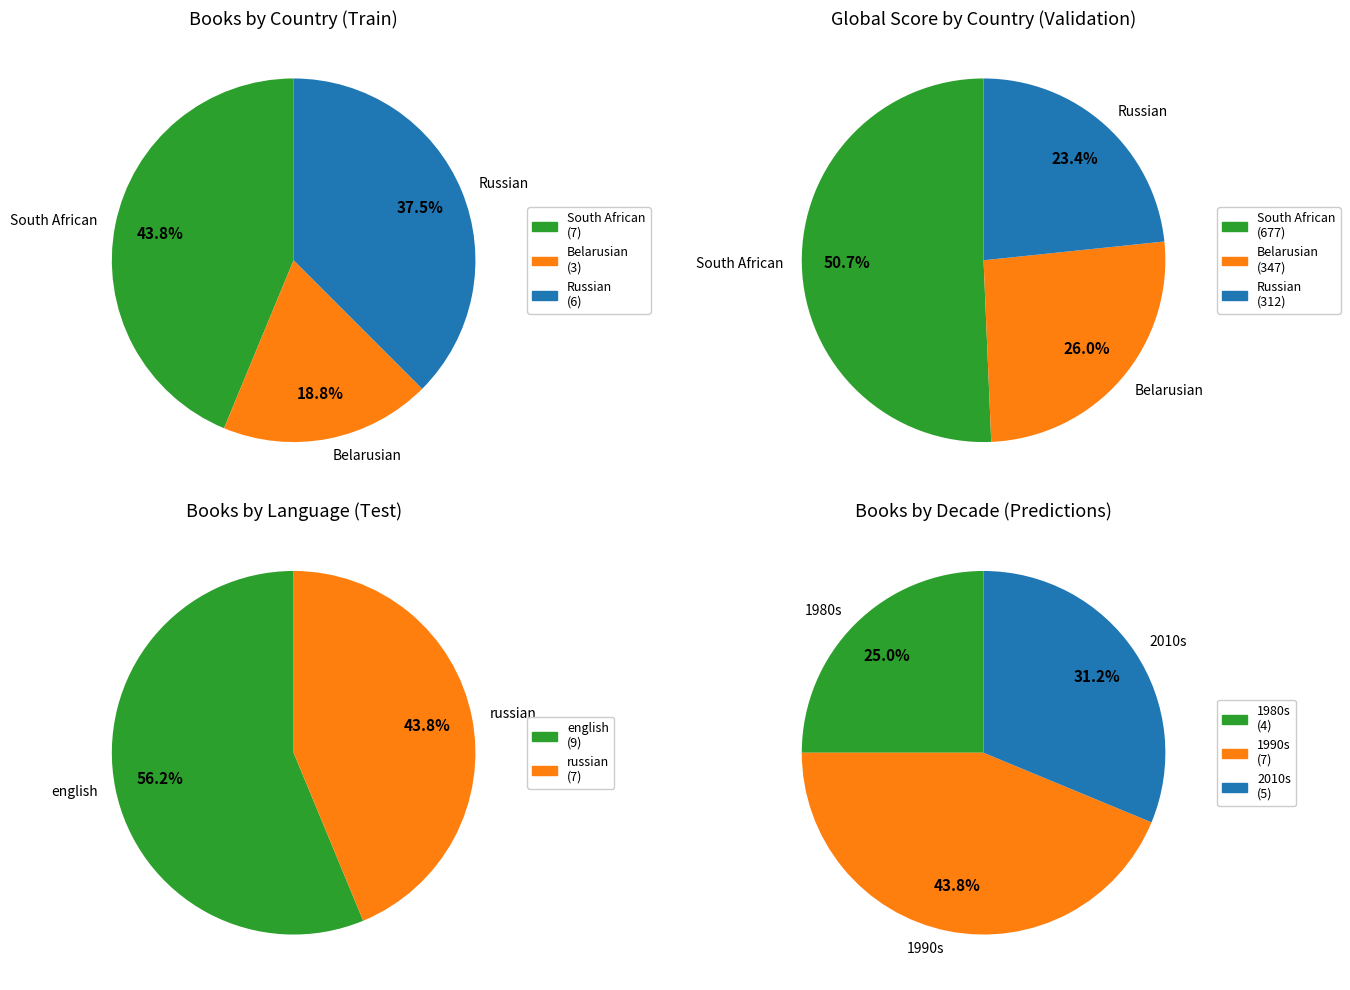

How many slices are in this pie chart?

3